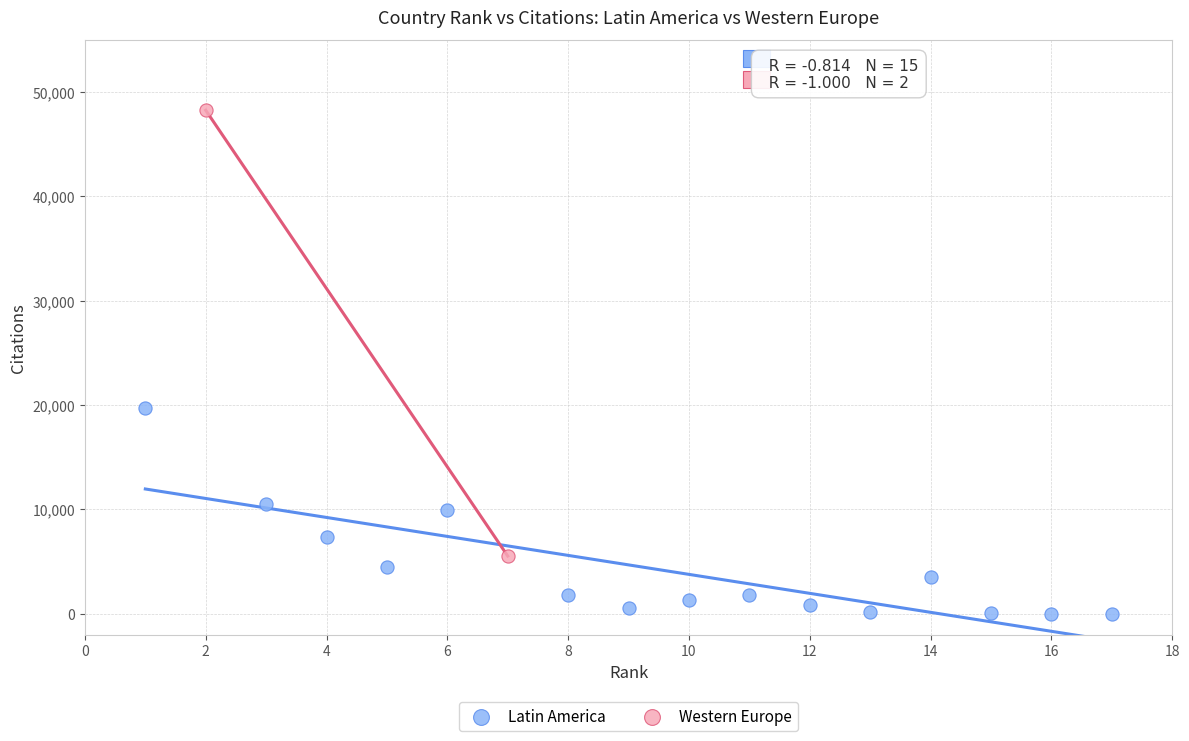

Which series contains the lowest Y value?

Latin America